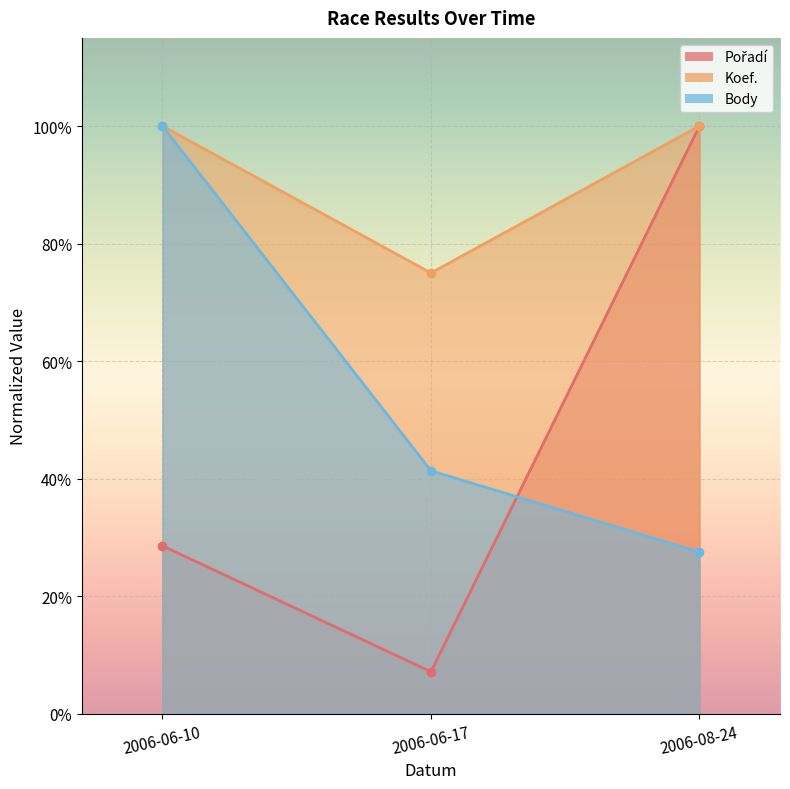

Rank the series by their maximum value, from lowest to highest.

Pořadí, Koef., Body